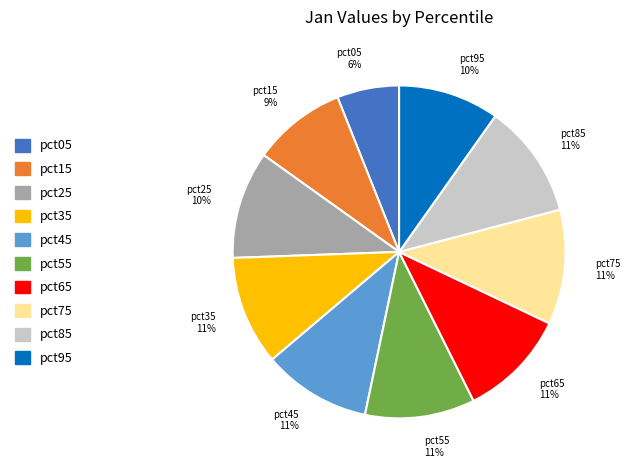

To the nearest percent, what is the combined percentage of pct65 and pct75?

22%